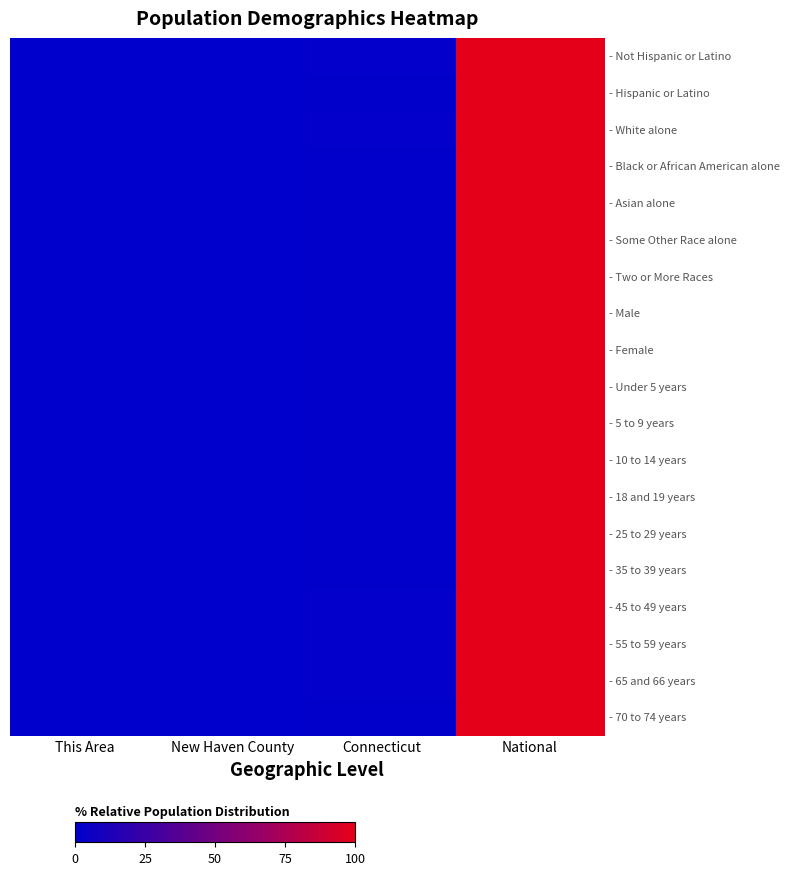

What is the maximum value shown in the chart?

100.0